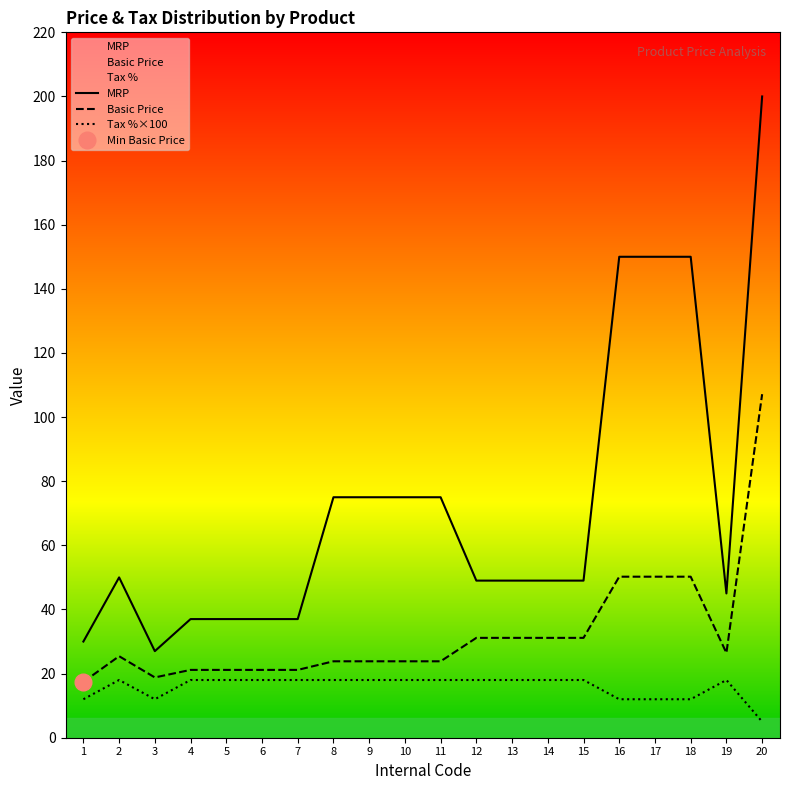

What is the value of the MRP point at the 8th from the left?

75.0